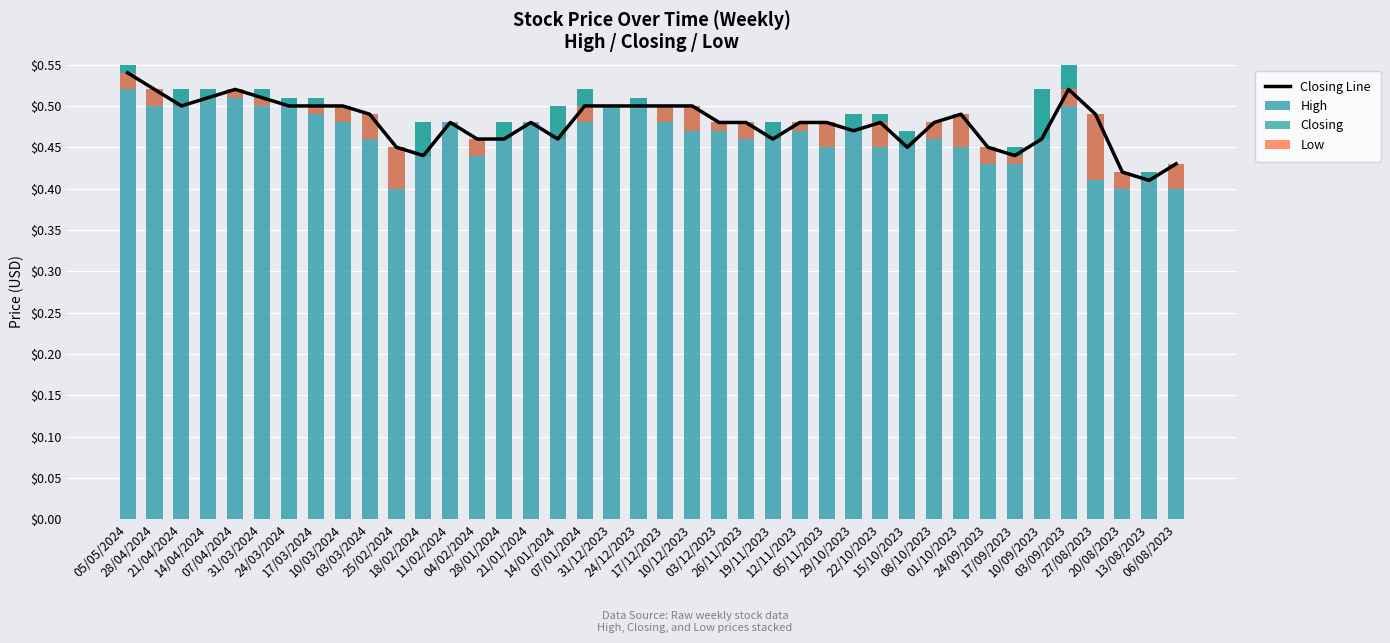

What is the sum of the Closing Line values at 24/12/2023 and 03/03/2024?

1.0